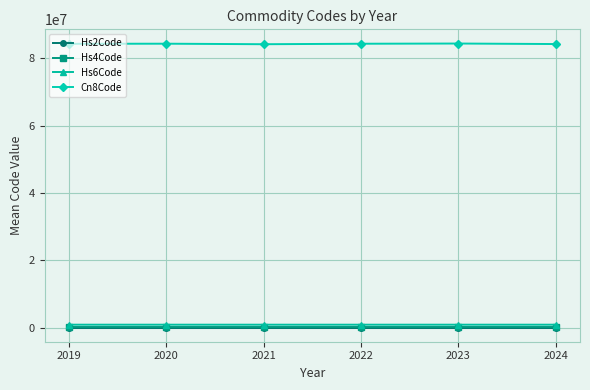

What is the total value across all series at 2023?

85280604.2